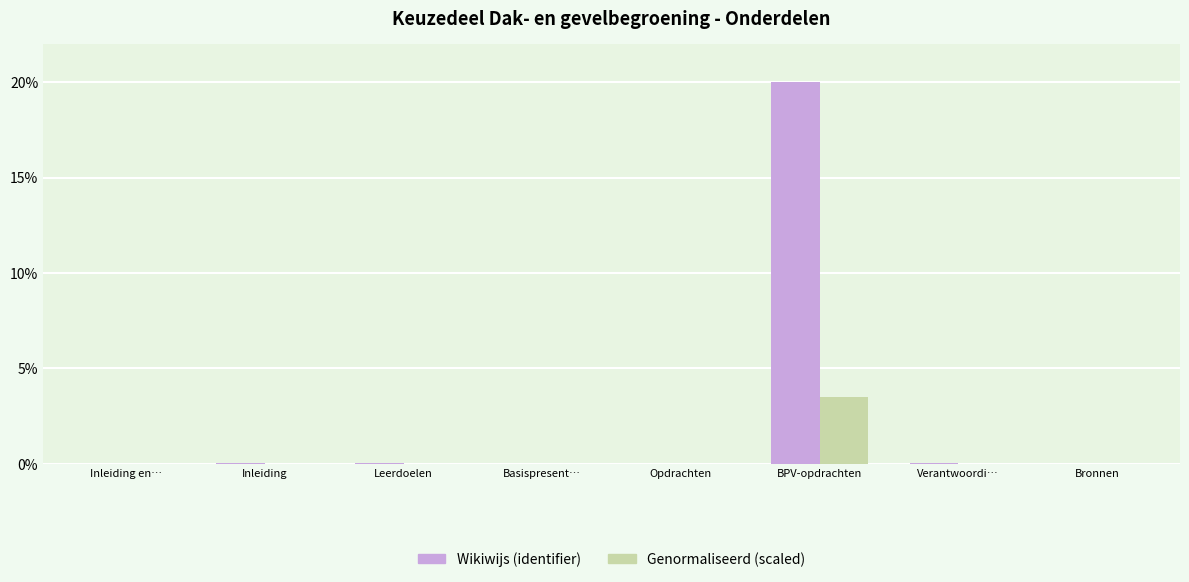

What are all the series names shown in the legend?

Wikiwijs (identifier), Genormaliseerd (scaled)